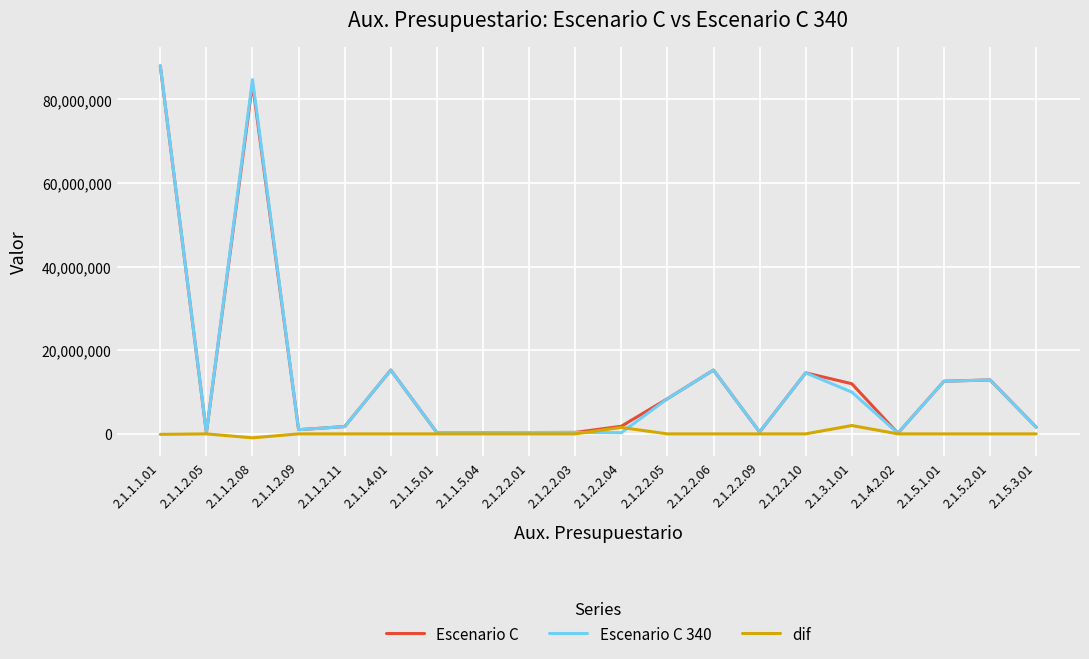

At which category does the chart reach its peak across all series?

2.1.1.1.01